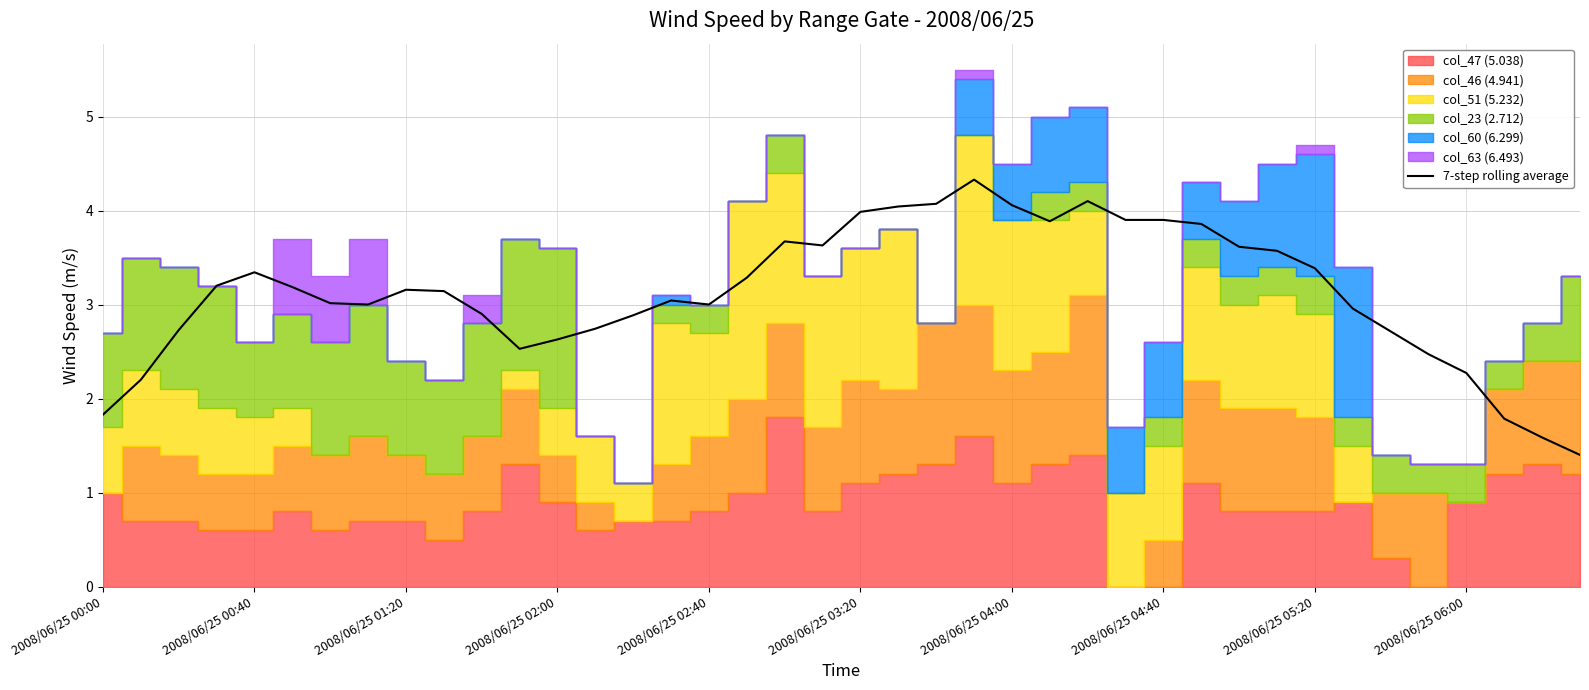

How many data points are above 3?

23